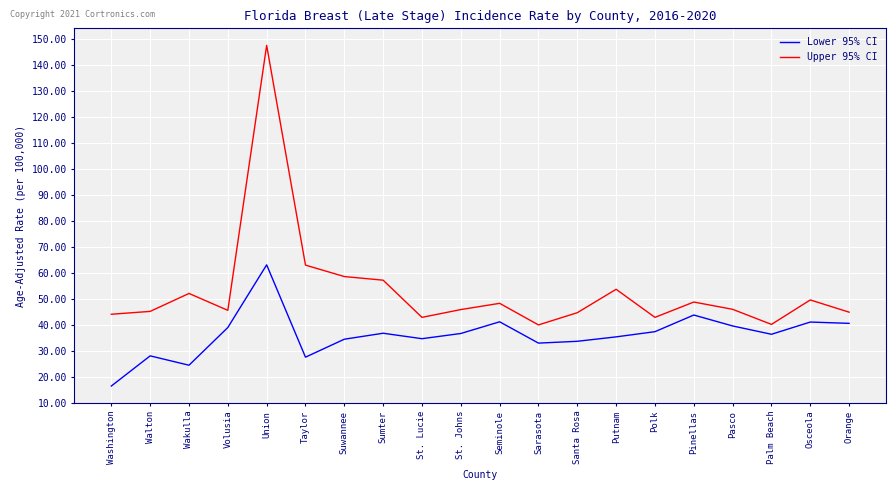

Which series has the largest range (max minus min)?

Upper 95% CI